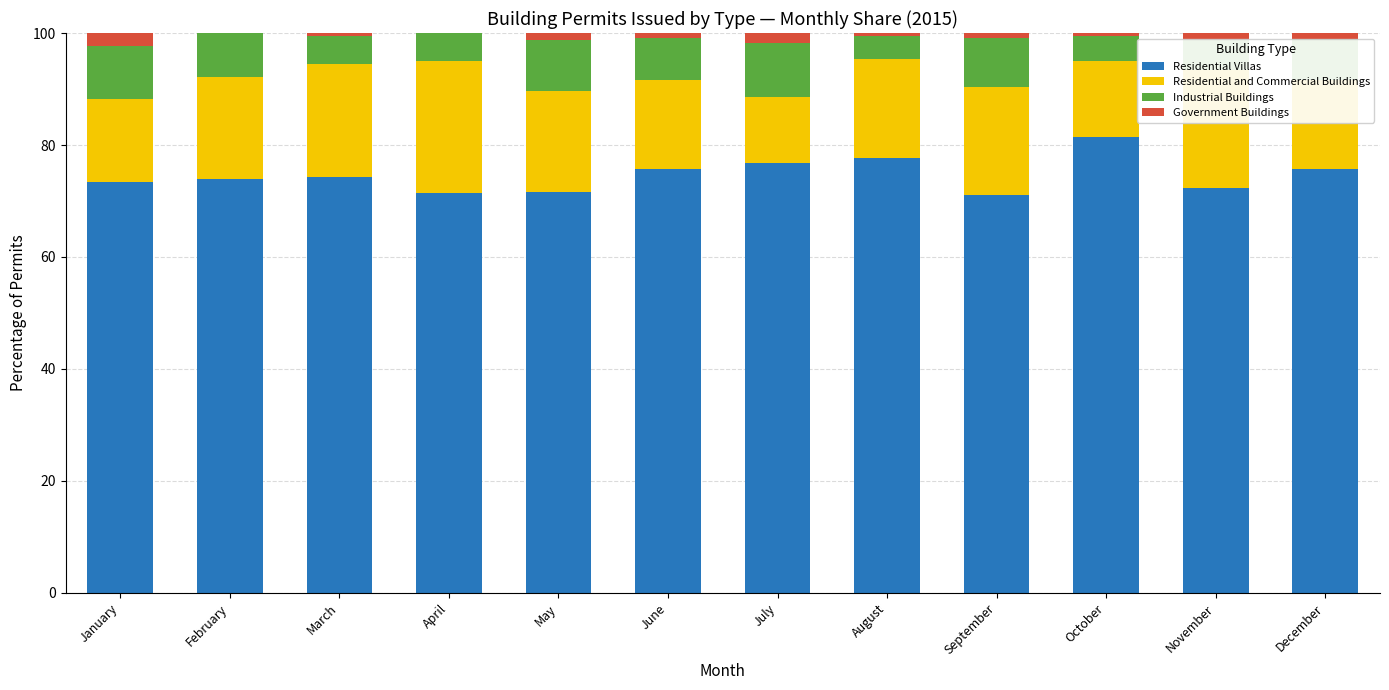

How many distinct data groups are displayed?

4